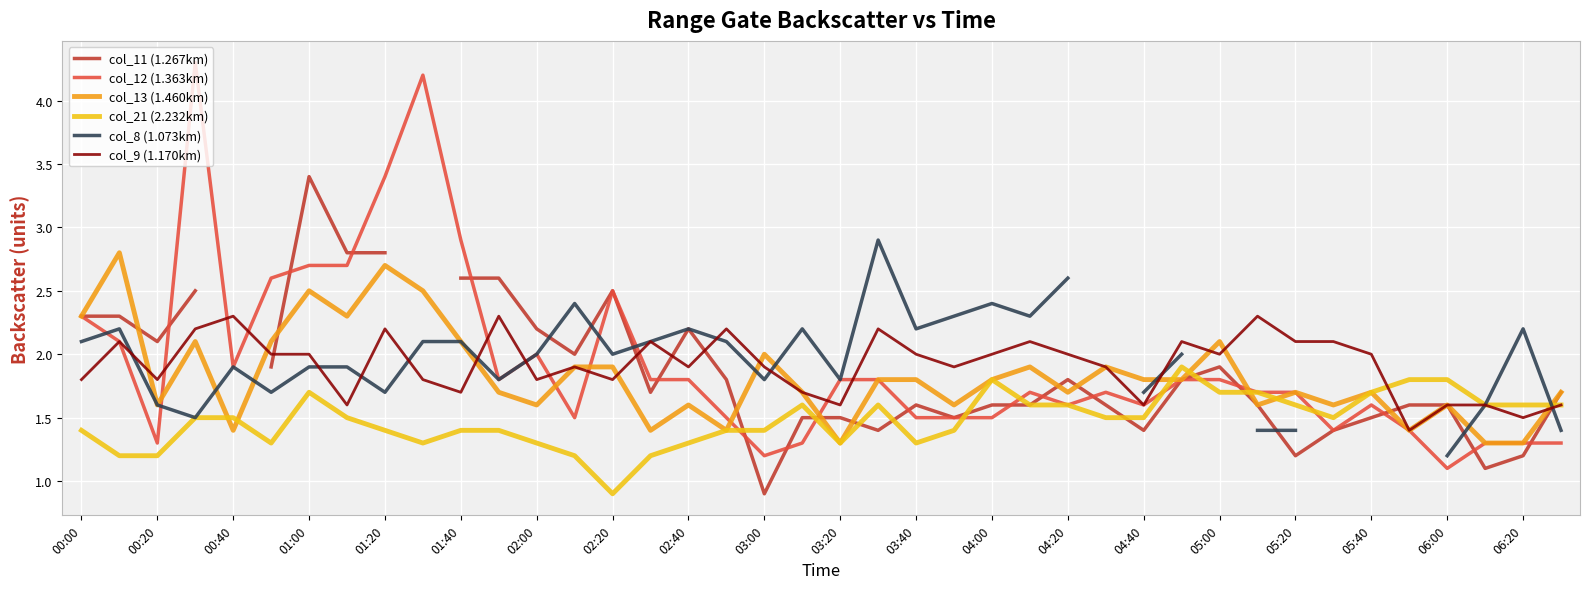

The value of col_12 (1.363km) at 00:40 is 0.9. True or false?

False